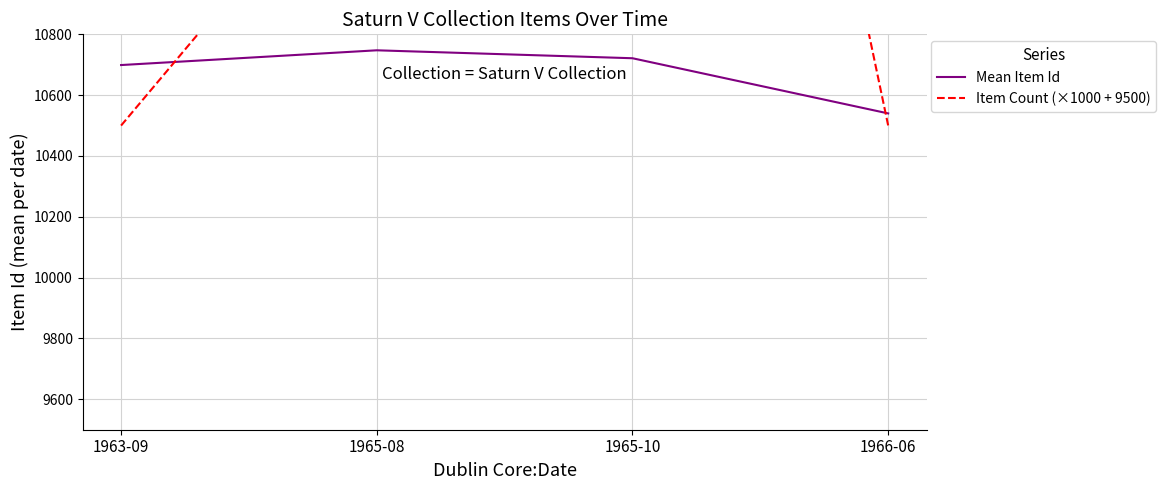

How many values in the Mean Item Id series exceed 10721?

2